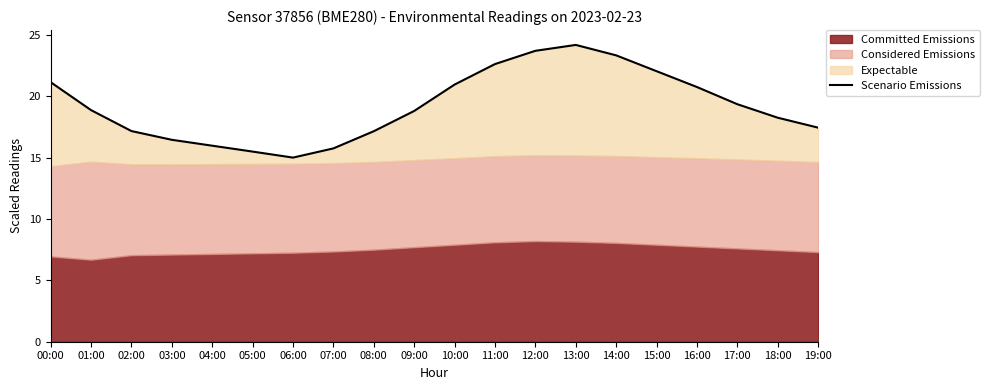

Between 11:00 and 17:00, which is larger?

11:00